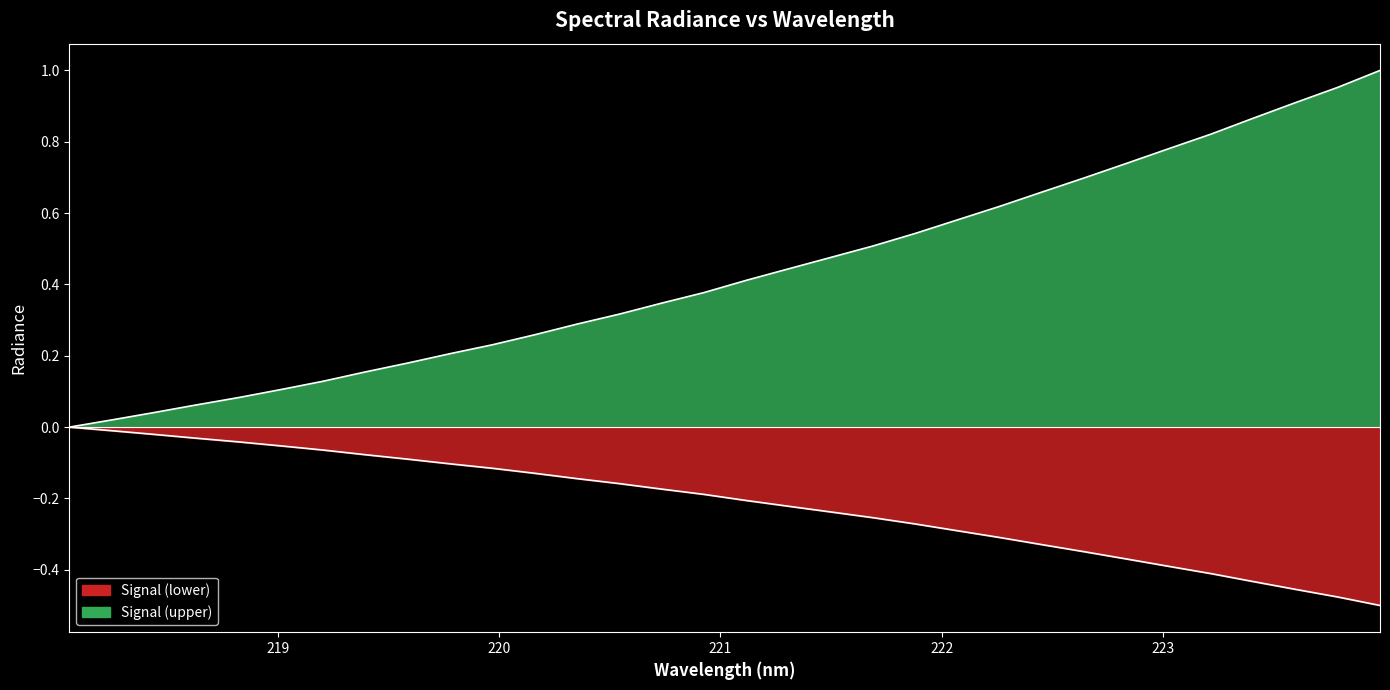

The value at 222.8355 is 1.3. True or false?

False